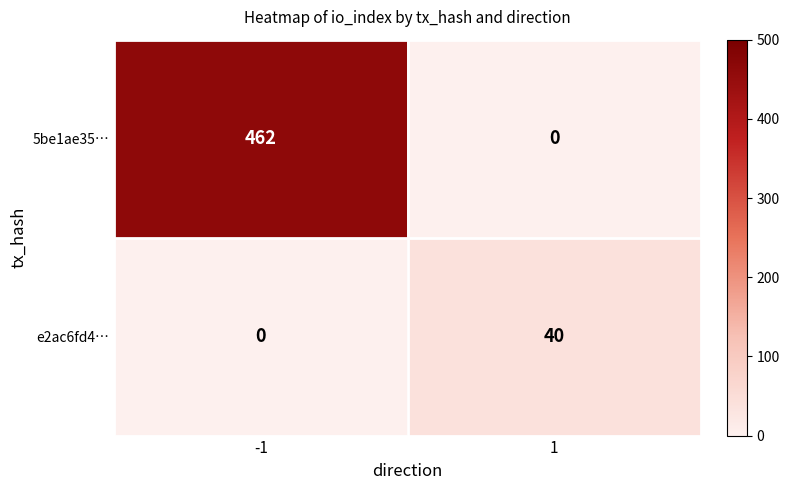

Reading left to right, what are all the values shown in this chart?

5be1ae35…: -1=462	1=0
e2ac6fd4…: -1=0	1=40